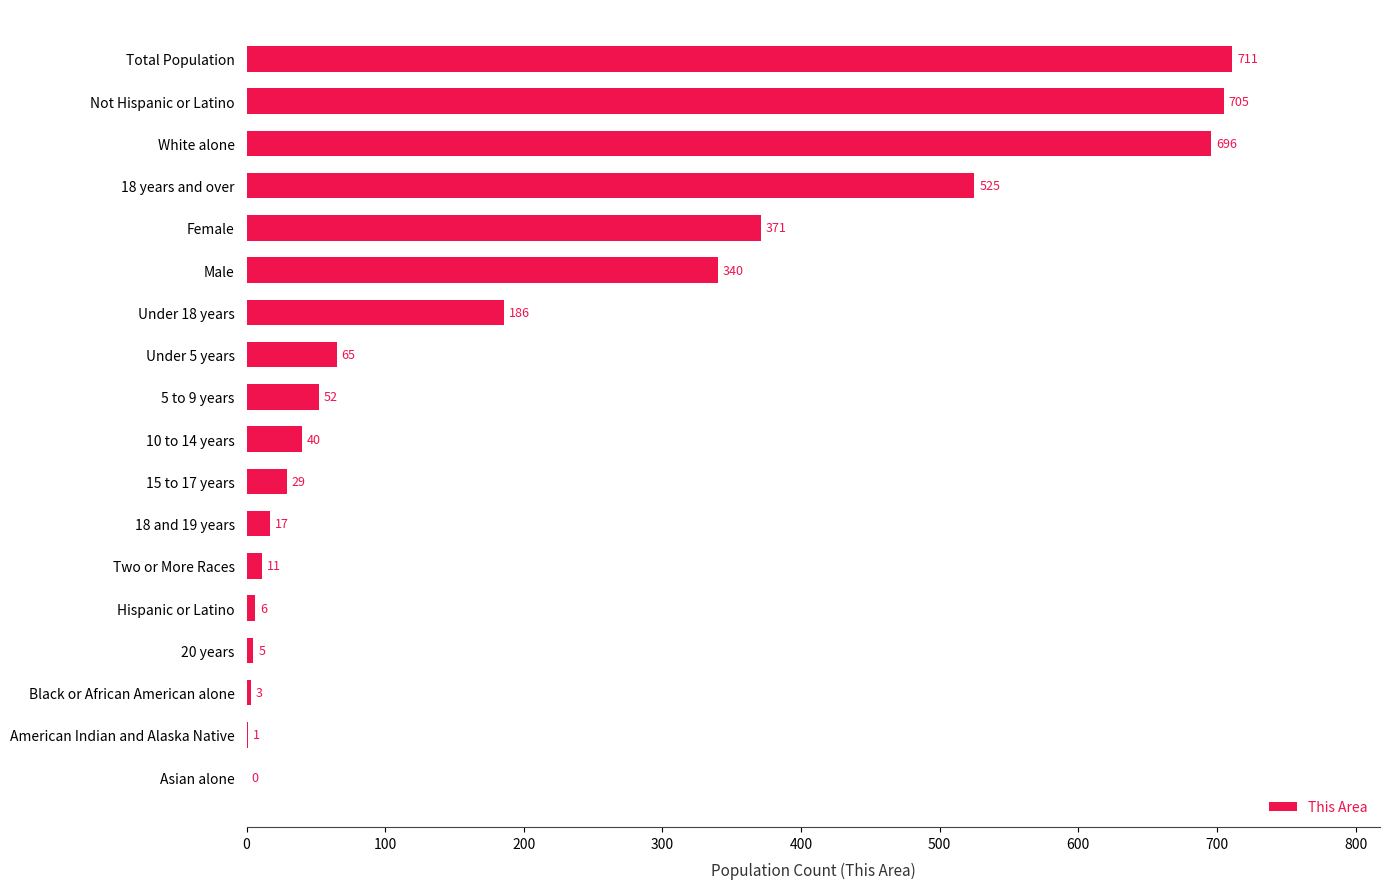

Which has a higher value, Female or Asian alone?

Female